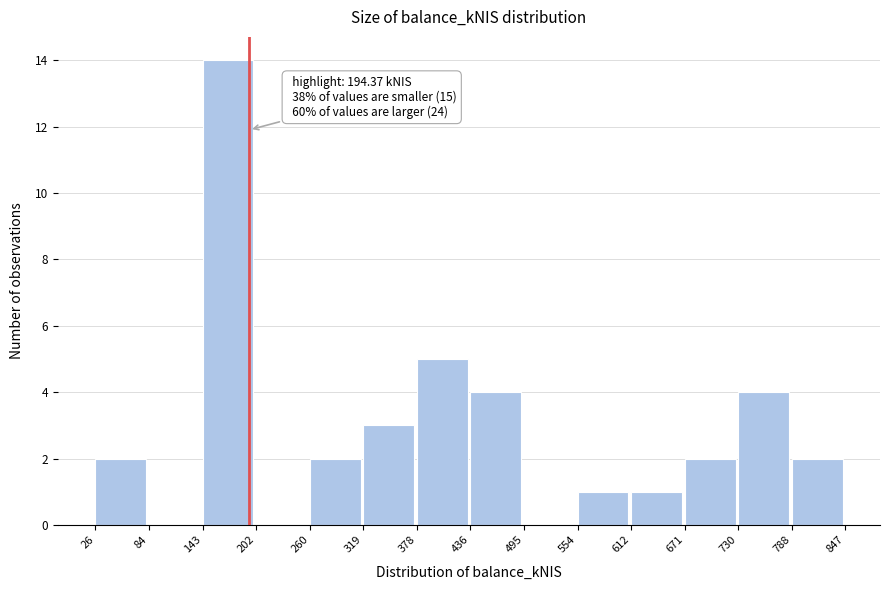

Which range on the x-axis has the tallest bar?

143 to 202